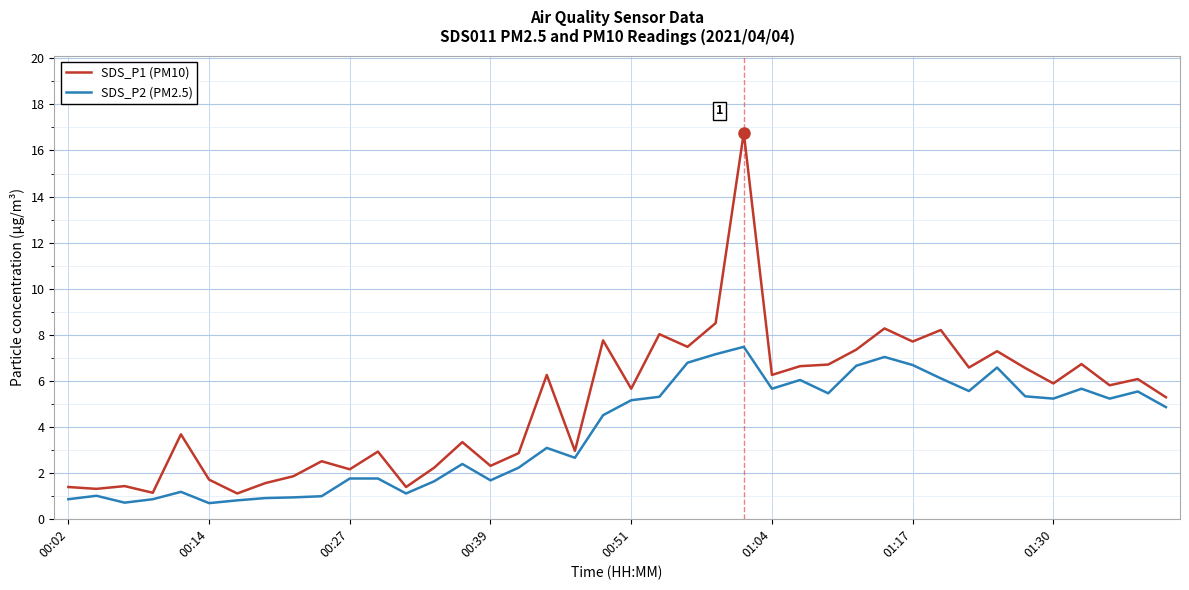

What is the difference between the maximum and minimum values in the SDS_P2 (PM2.5) series?

6.8